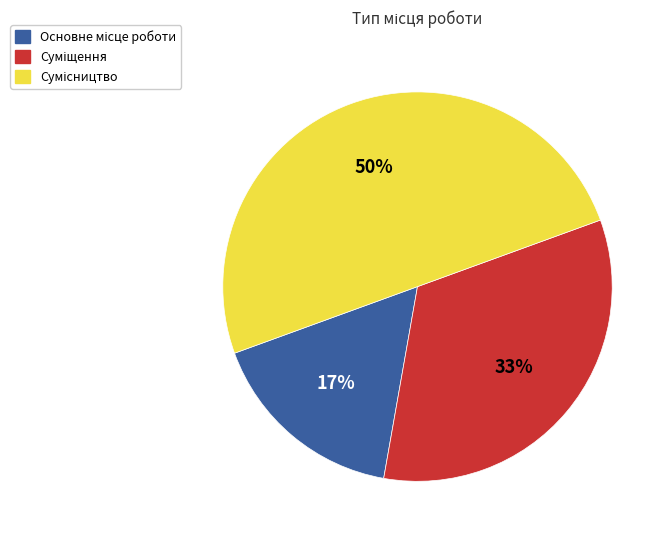

To the nearest percent, what is the average slice percentage?

33%